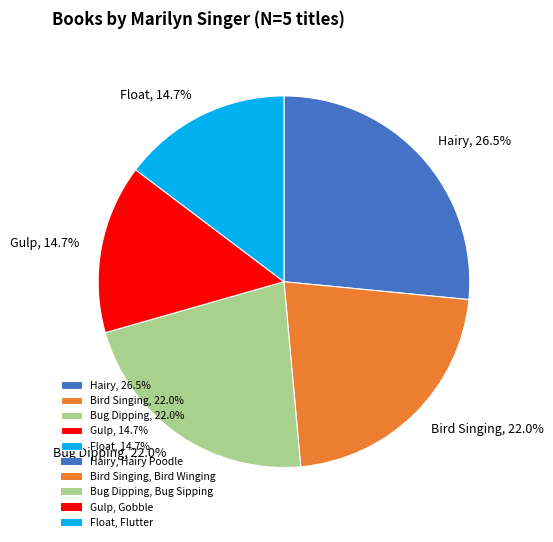

Is the sum of Bird Singing, 22.0% and Gulp, 14.7% greater than half?

No